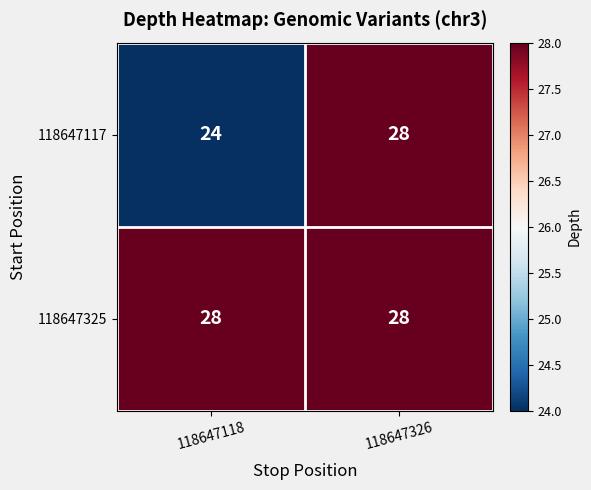

Reading left to right, extract all data points from this chart.

118647117: 118647118=24	118647326=28
118647325: 118647118=28	118647326=28